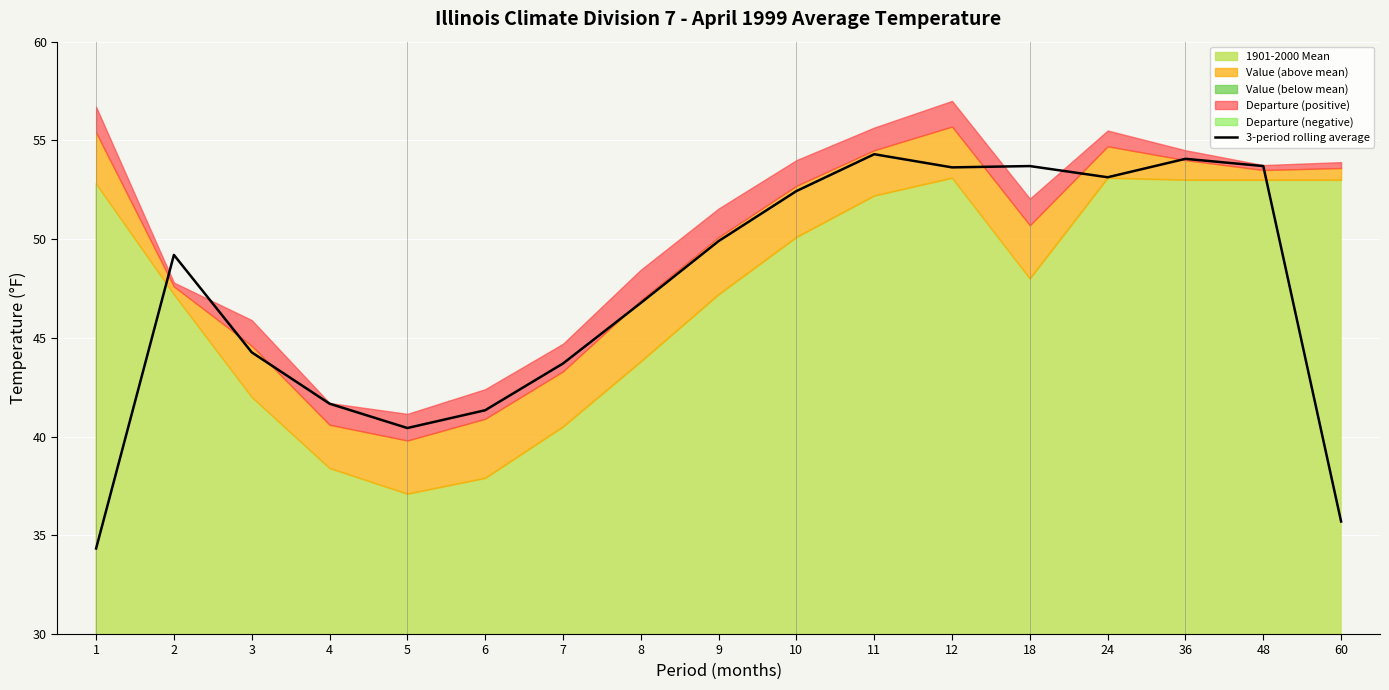

Is it true that 3-period rolling average equals 19.6 at 1?

False